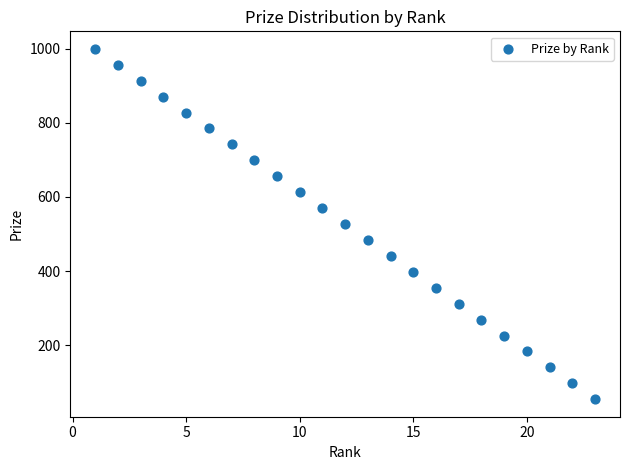

What is the range of X values (max minus min)?

22